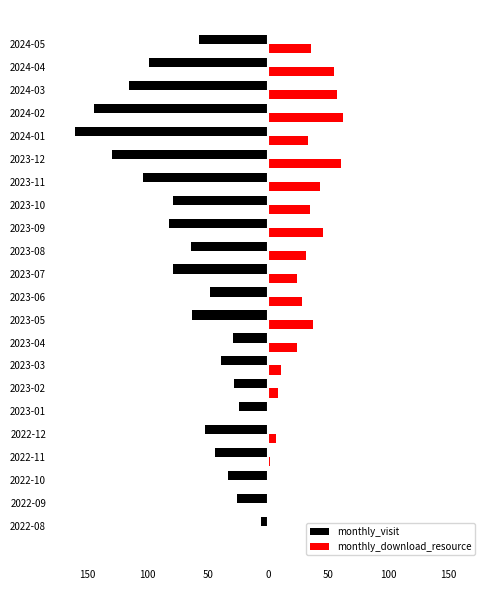

What are all the series names shown in the legend?

monthly_visit, monthly_download_resource